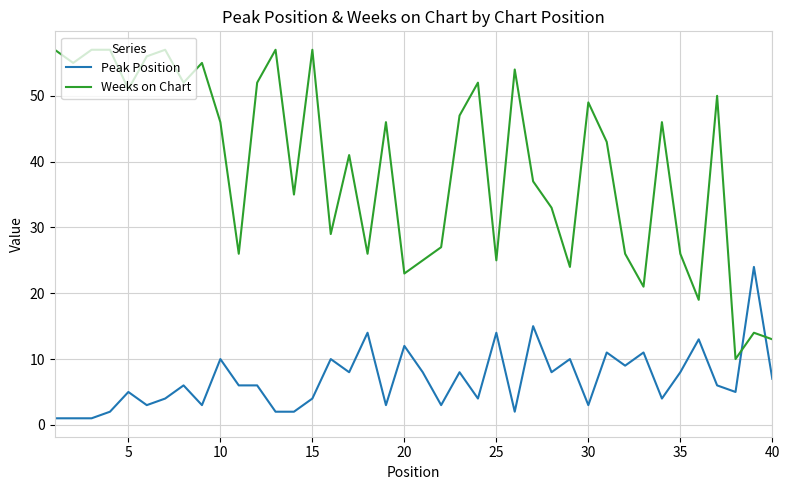

List the series in order of their peak value, highest first.

Weeks on Chart, Peak Position